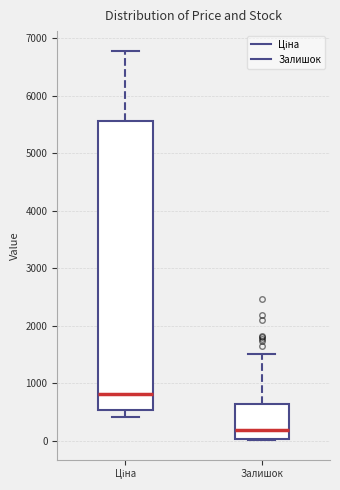

Reading left to right, read every box against the y-axis: the position of its median line, the range the box covers, and the ends of its whiskers. The values are not printed on the chart, so give them approximately, as read against the axis.

Ціна: median 800, box 500 to 5600, whiskers 400 to 6800
Залишок: median 200, box 0 to 600, whiskers 0 to 1500